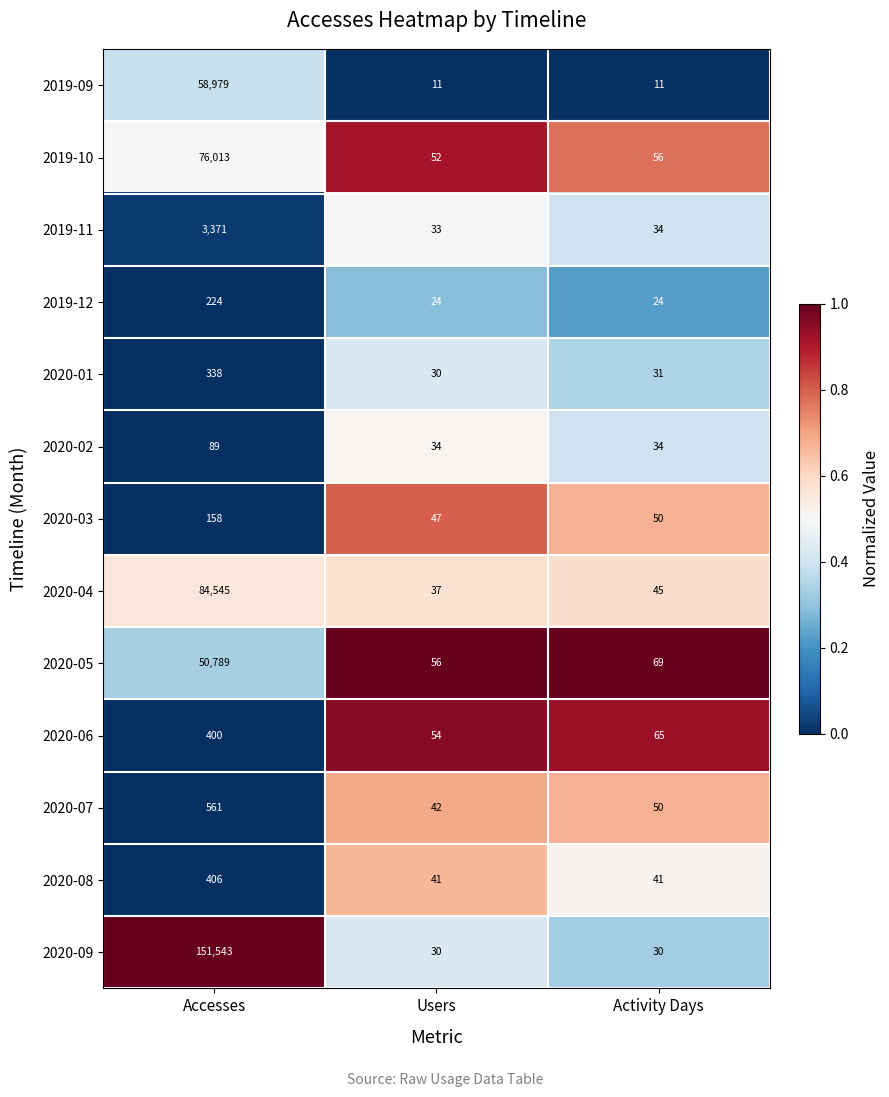

How many 2020-09 values are between 30 and 151543?

3